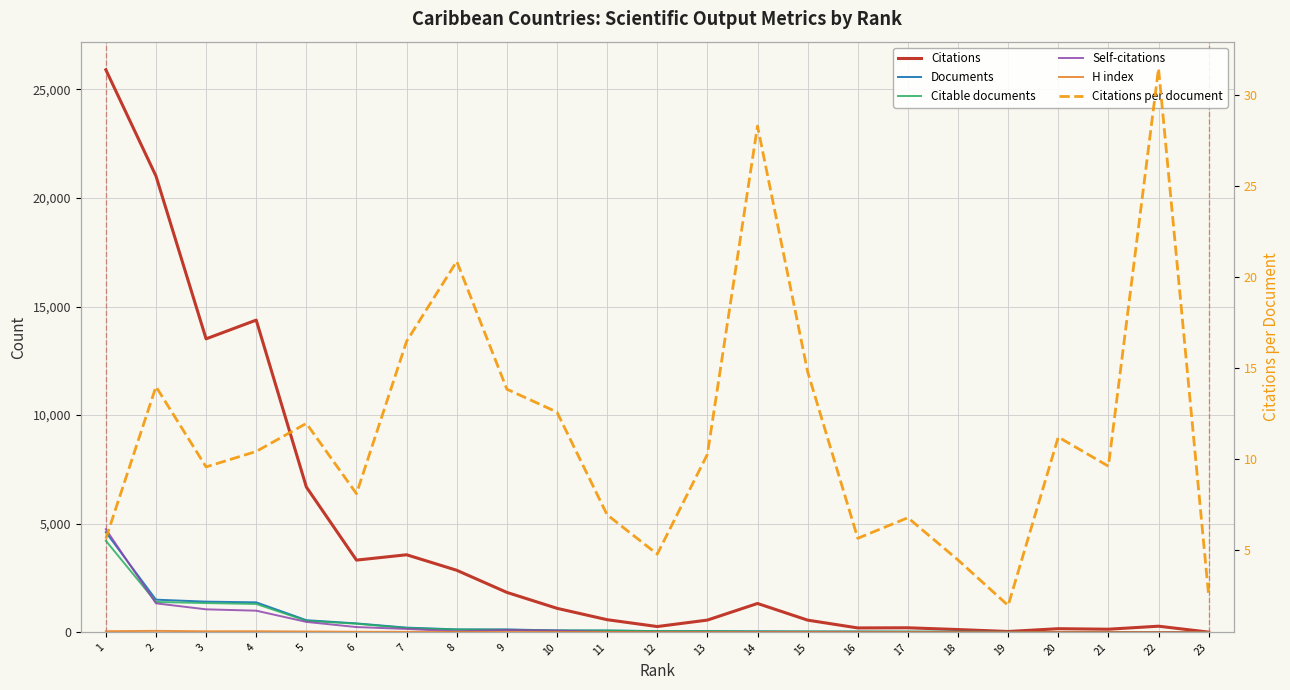

List the series in order of their peak value, highest first.

Citations, Self-citations, Documents, Citable documents, H index, Citations per document